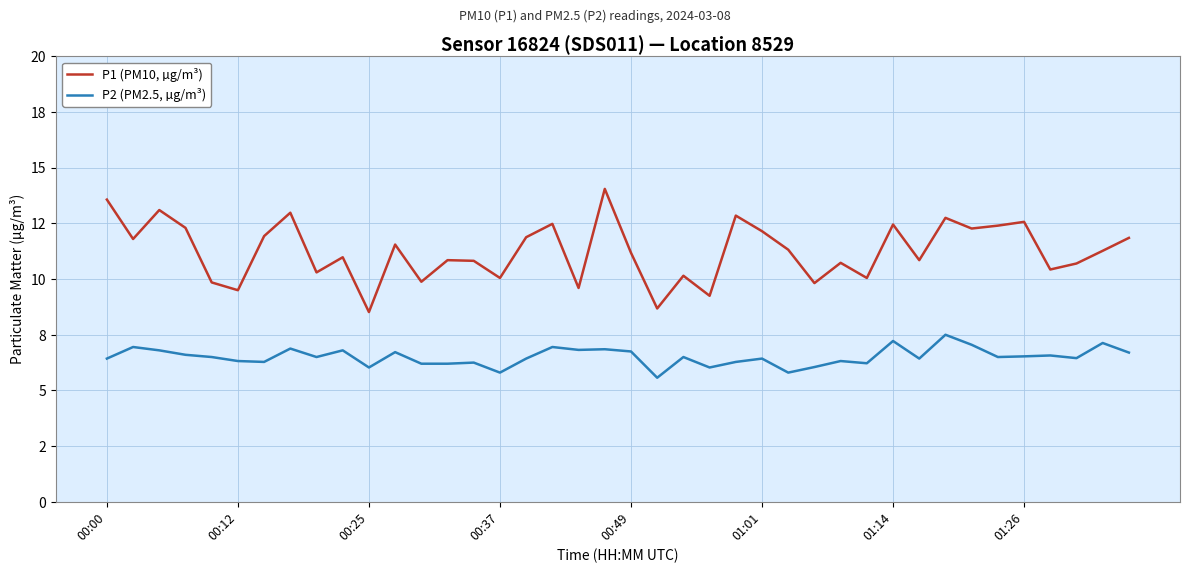

True or false: P2 (PM2.5, µg/m³) and P1 (PM10, µg/m³) cross at least once.

False